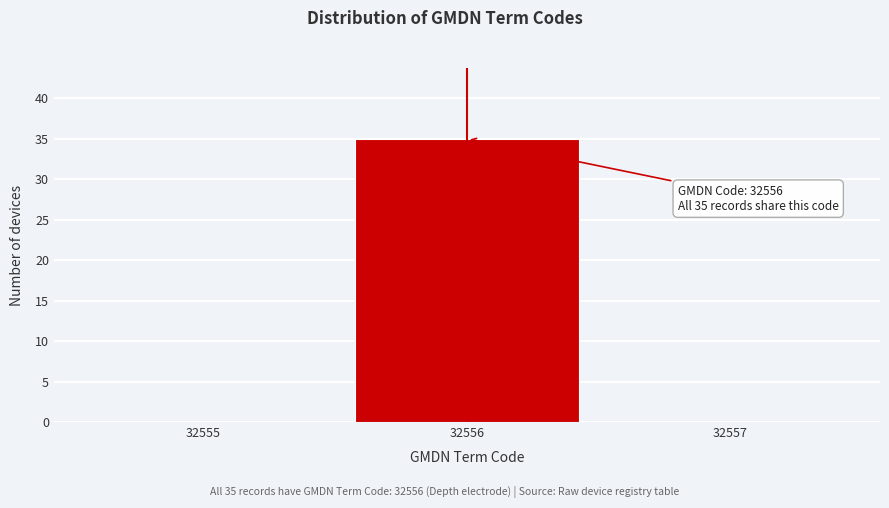

Which range on the x-axis has the tallest bar?

32555.5 to 32556.5